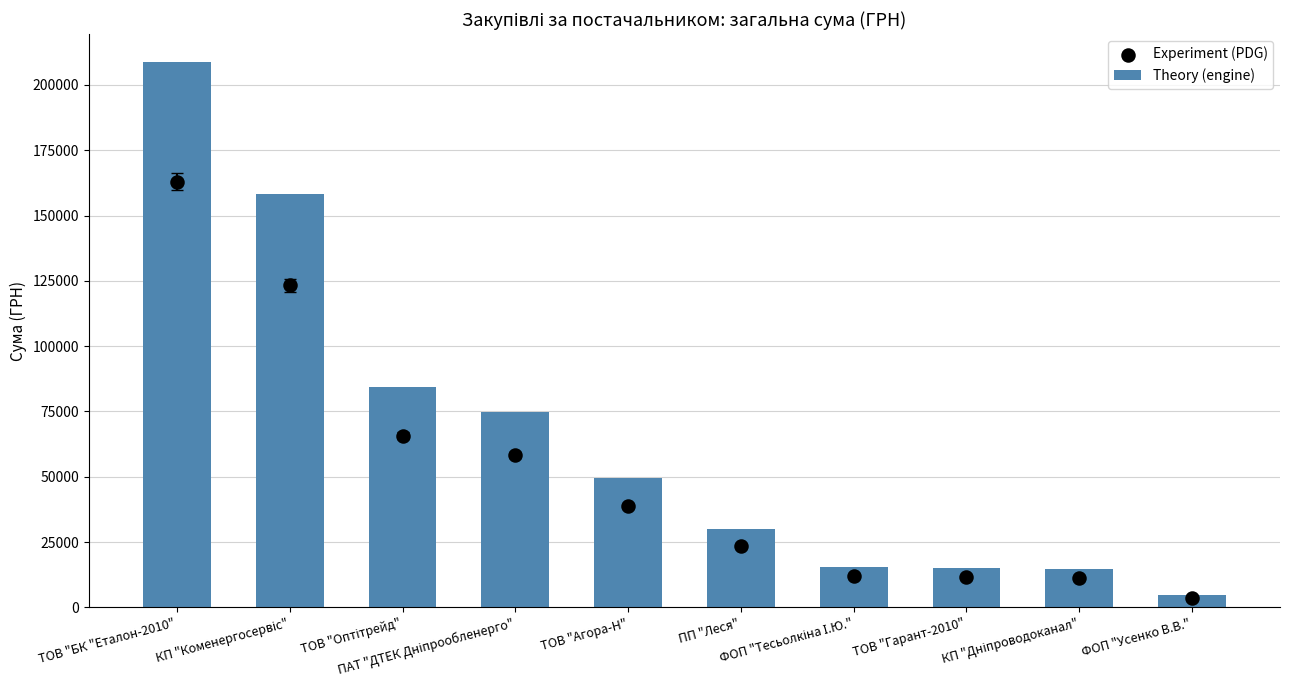

What are all the series names shown in the legend?

Theory (engine), Experiment (PDG)